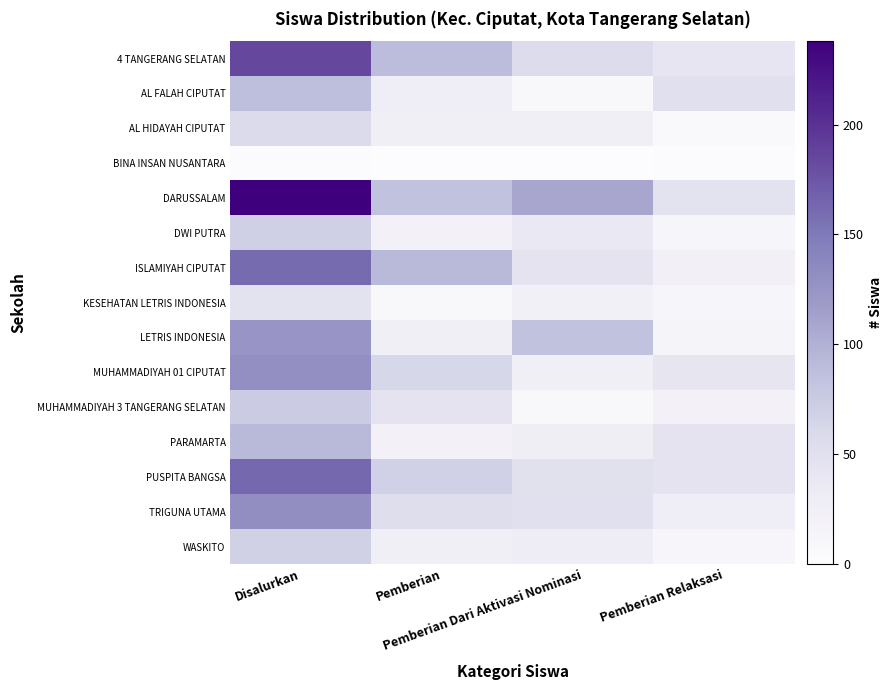

Count the number of categories in the chart.

4